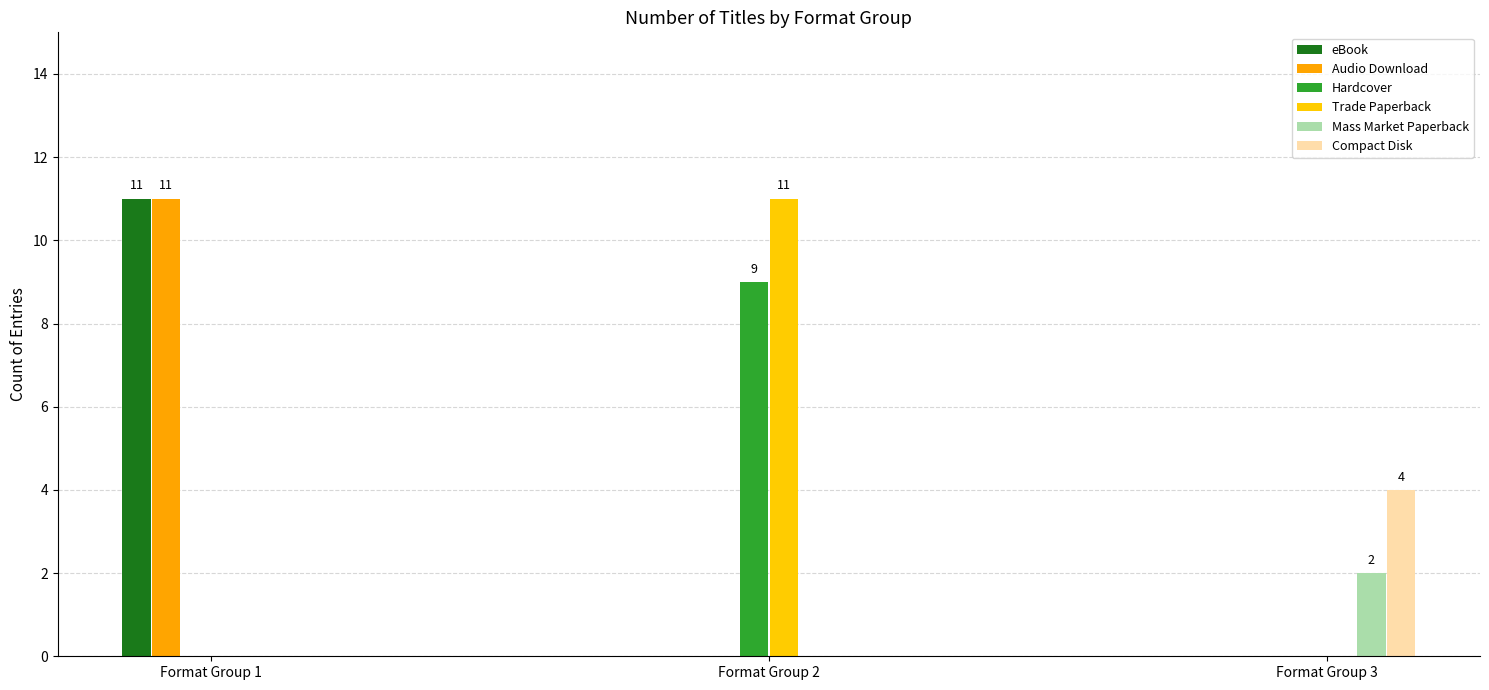

What is the spread (max minus min) of values at Format Group 1?

11